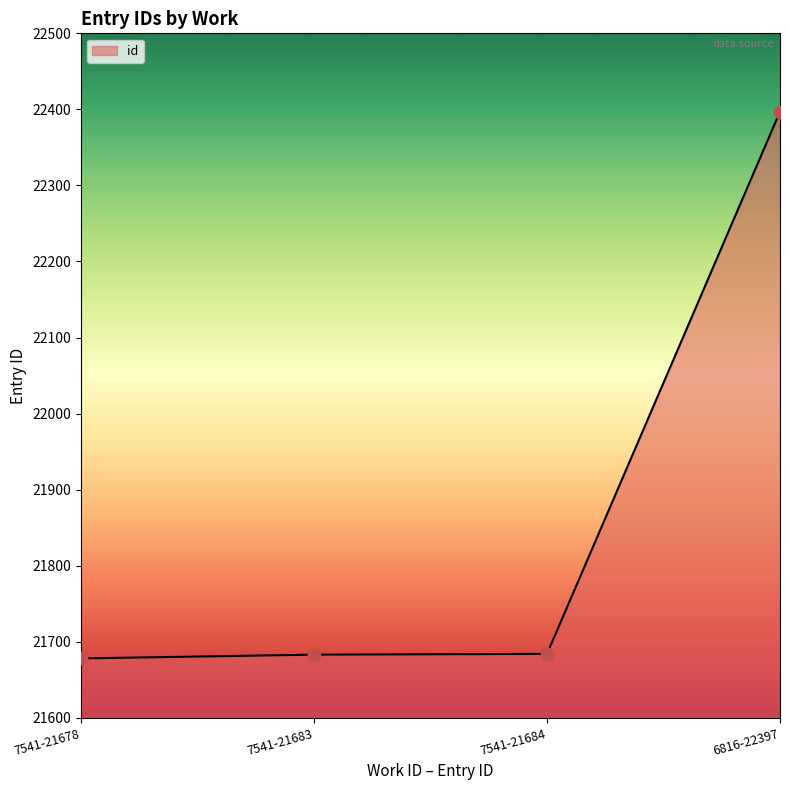

Which has a higher value, 6816-22397 or 7541-21683?

6816-22397